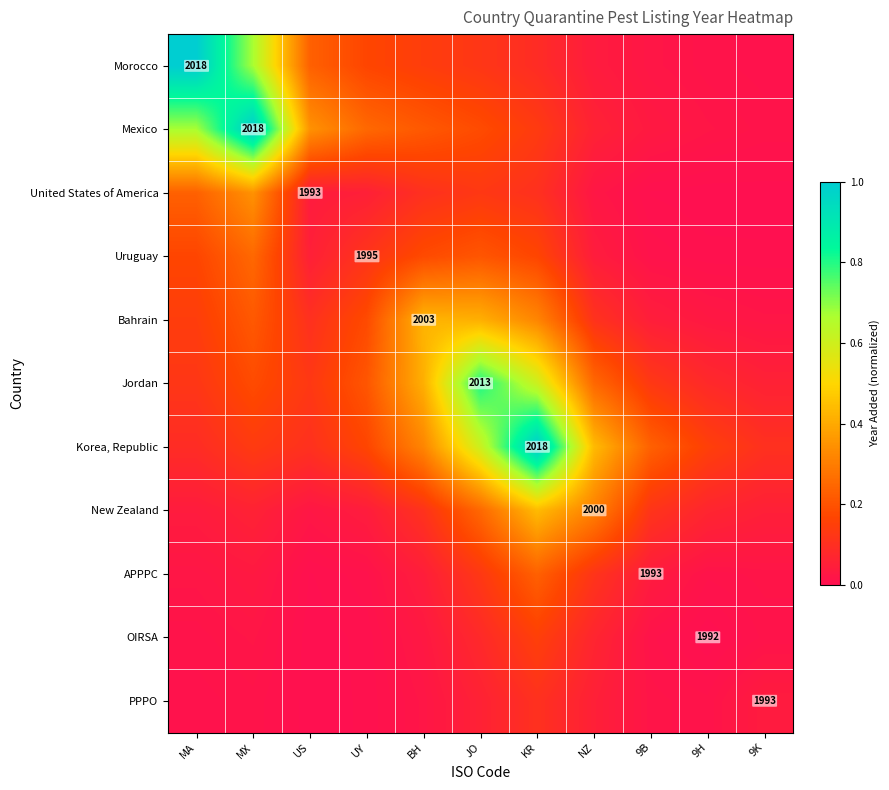

Which category has the lowest value across all series?

9H